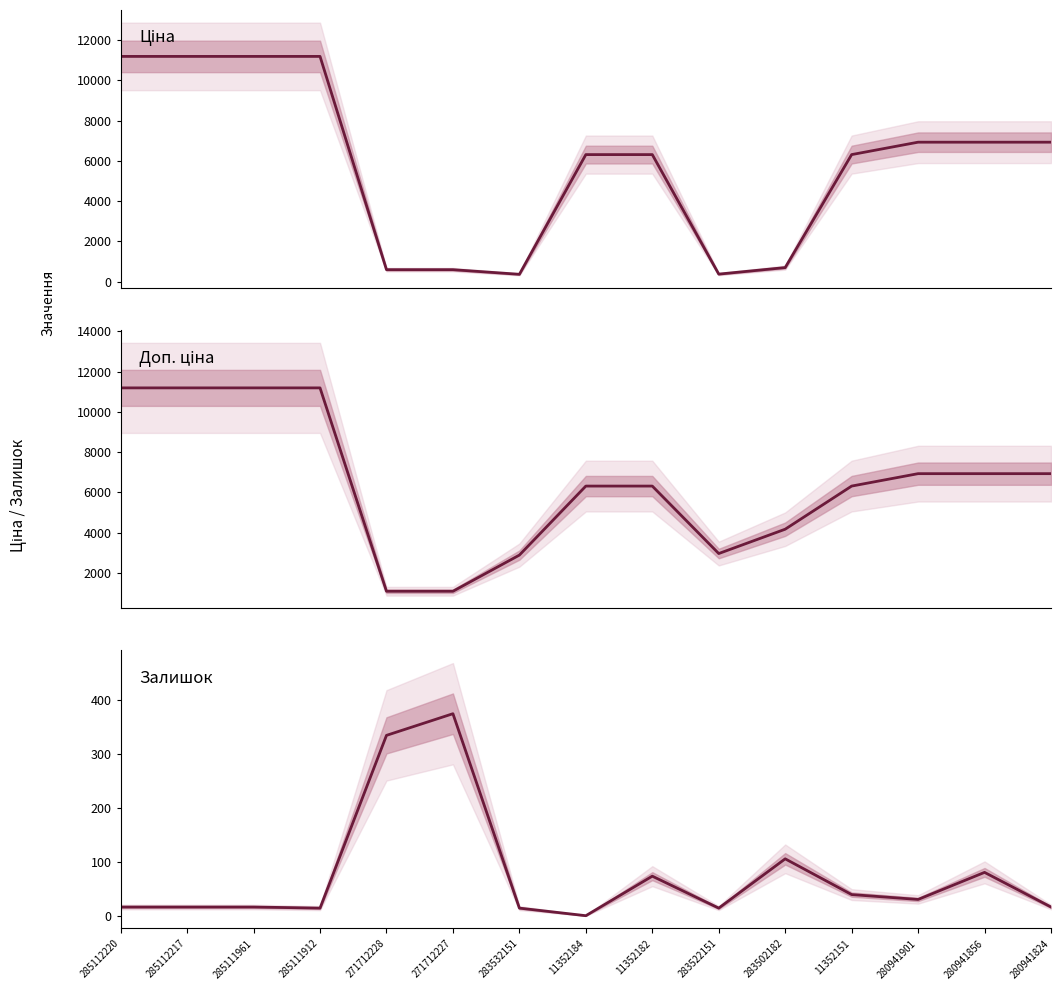

How many distinct data groups are displayed?

3